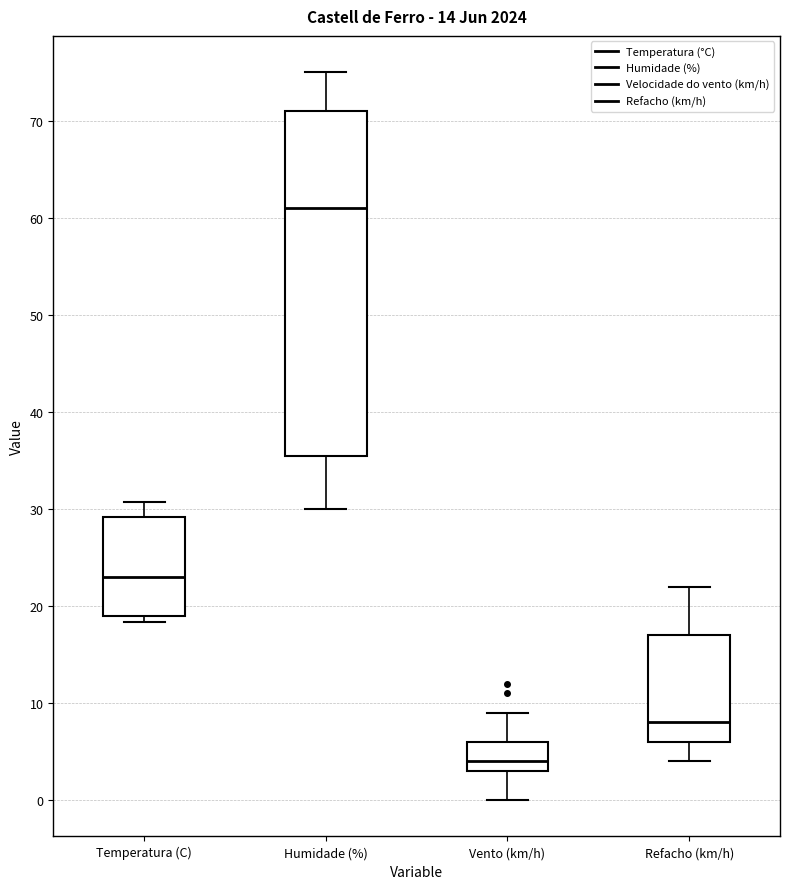

Reading left to right, read every box against the y-axis: the position of its median line, the range the box covers, and the ends of its whiskers. The values are not printed on the chart, so give them approximately, as read against the axis.

Temperatura (C): median 23, box 19 to 29, whiskers 18 to 31
Humidade (%): median 61, box 36 to 71, whiskers 30 to 75
Vento (km/h): median 4, box 3 to 6, whiskers 0 to 9
Refacho (km/h): median 8, box 6 to 17, whiskers 4 to 22